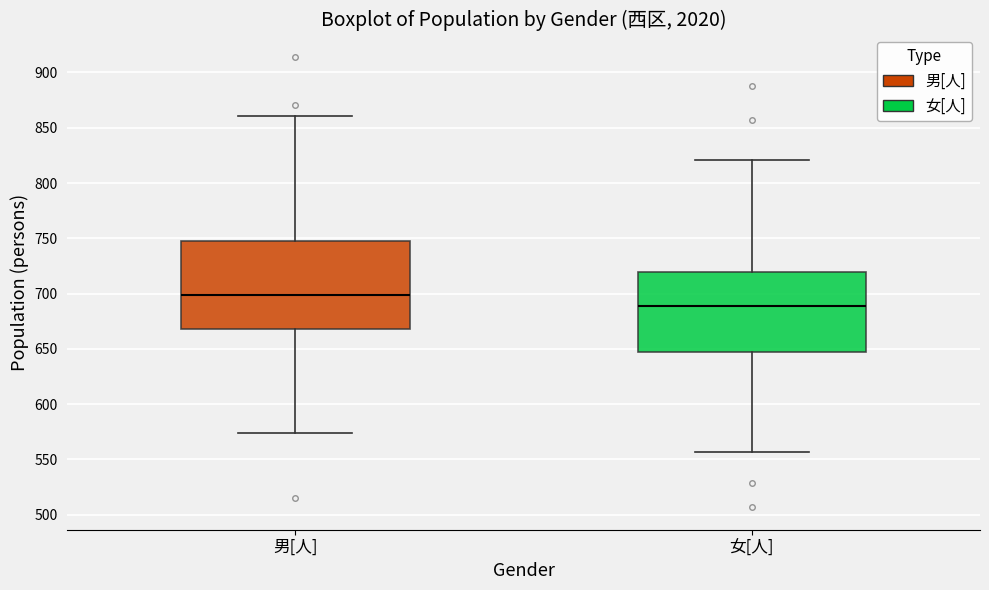

Where is the lower edge of the box for 女[人] on the y-axis? The values are not printed on the chart, so give them approximately, as read against the axis.

645